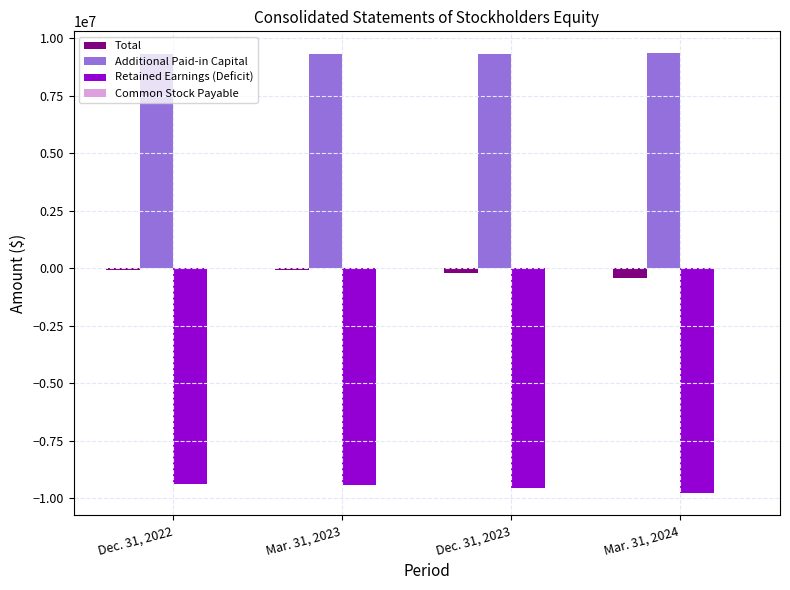

Is the value of Retained Earnings (Deficit) at Mar. 31, 2023 greater than the value of Additional Paid-in Capital at Dec. 31, 2022?

No